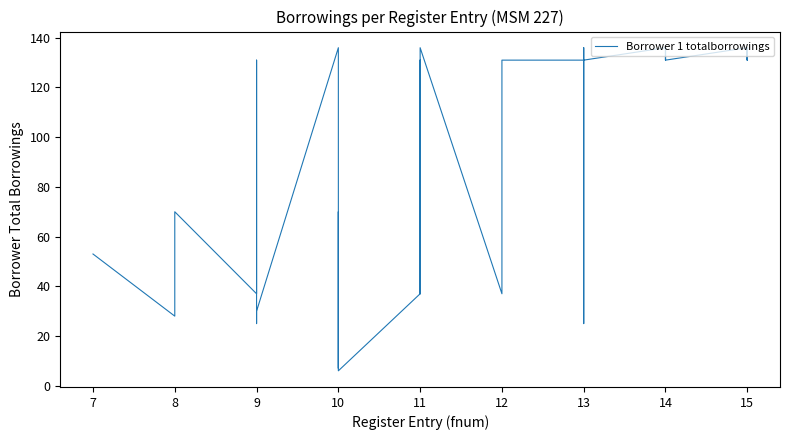

Reading left to right, transcribe all the data shown in this chart.

53	28	28	70	37	131	70	25	30	136	7	7	70	51	6	37	70	70	131	37	136	37	131	131	25	70	136	131	131	136	131	131	136	131	136	131	136	131	136